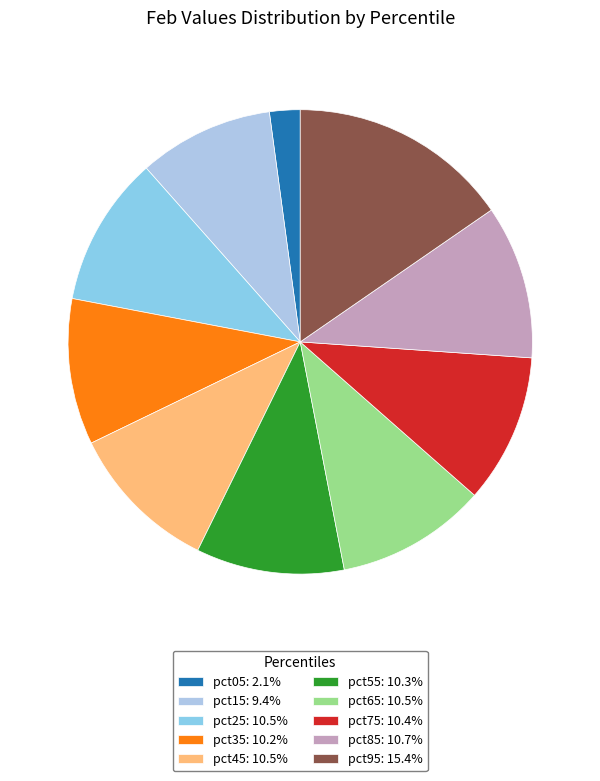

Is the sum of pct85 and pct35 greater than half?

No